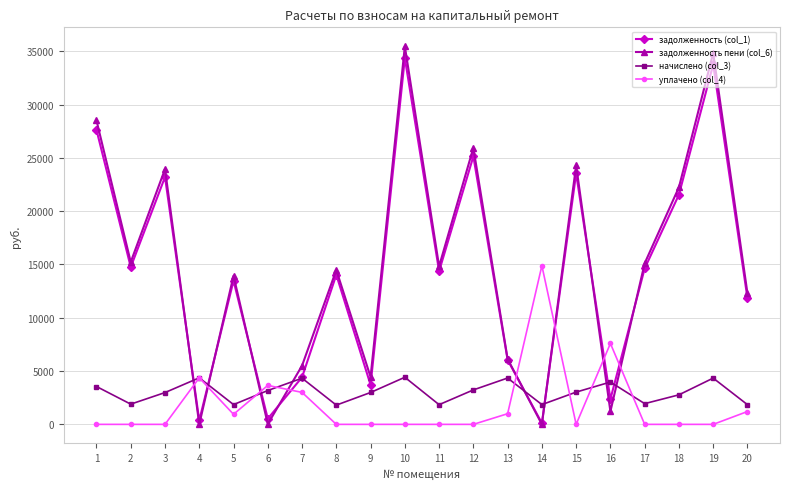

At which category does задолженность (col_1) reach its first local valley?

2